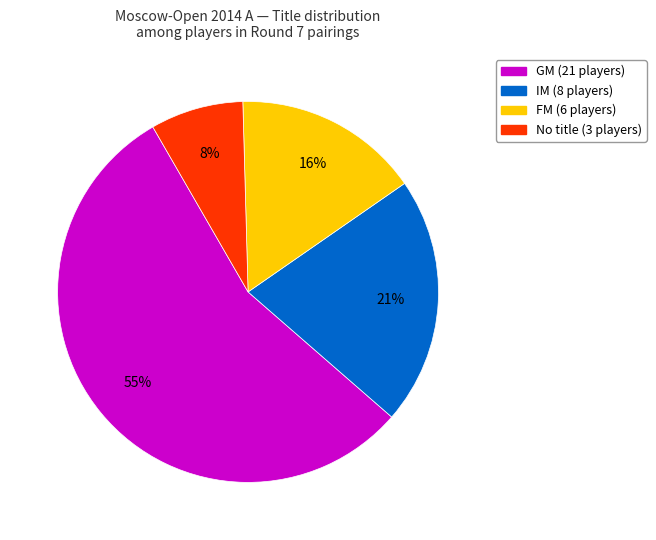

To the nearest percent, what is the difference between the largest and smallest slice percentages?

47%